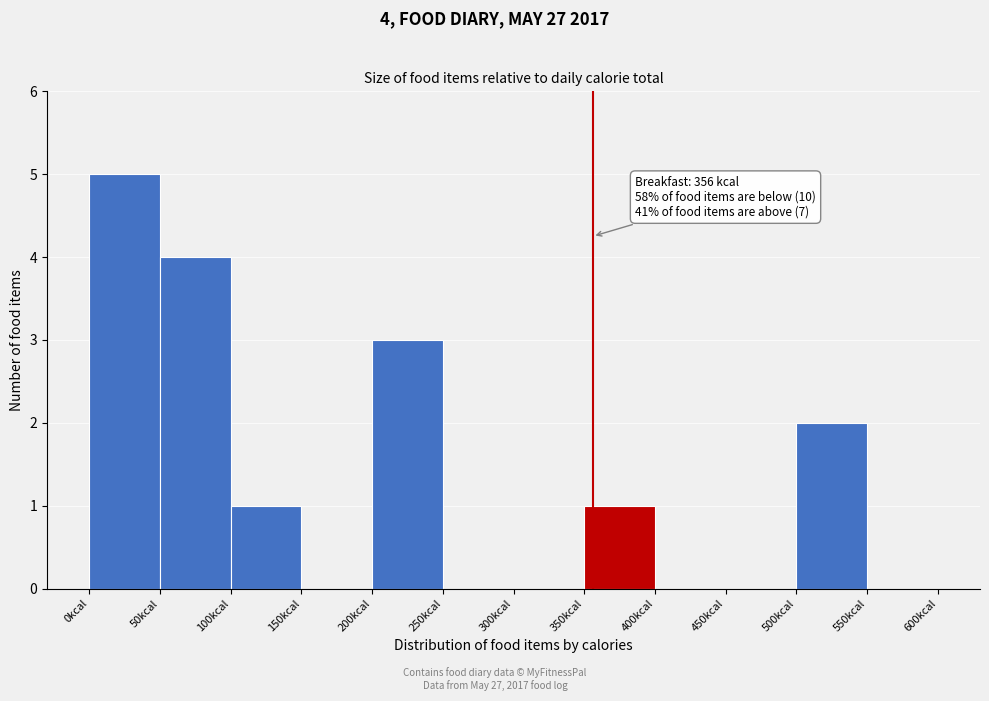

Which range on the x-axis has the tallest bar?

0 to 50